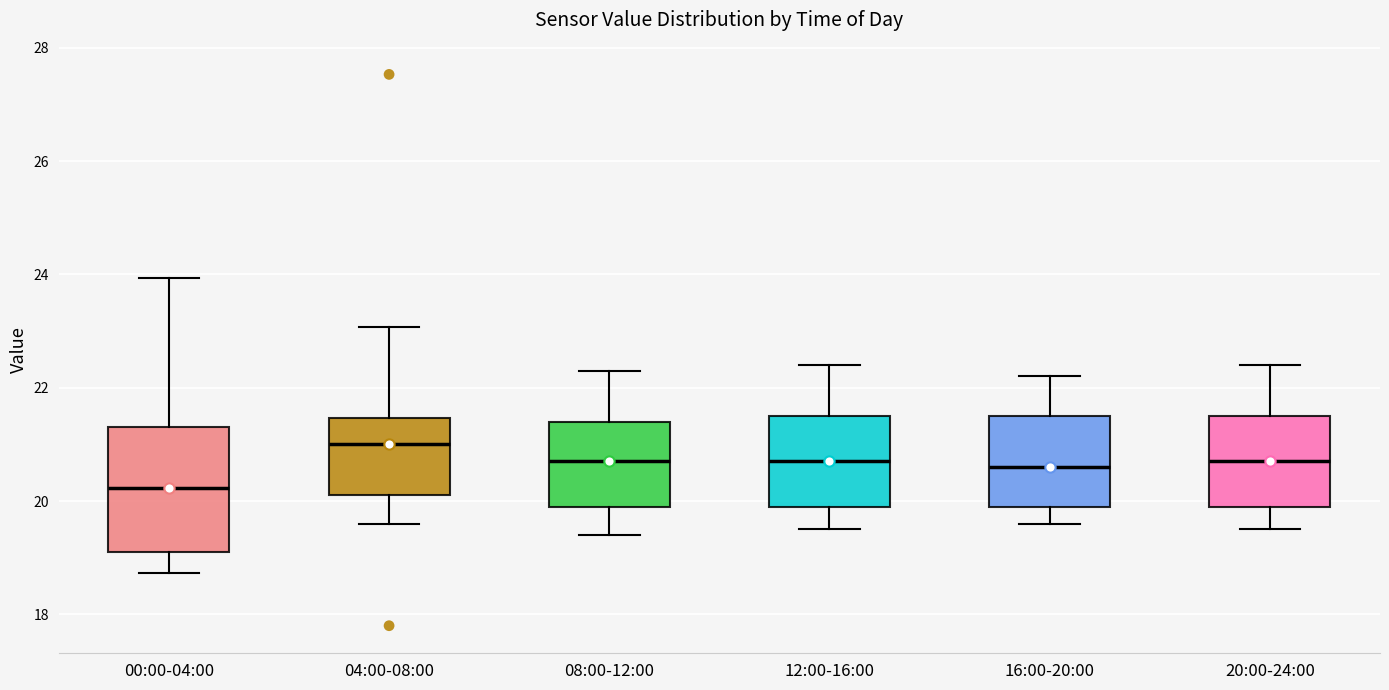

Which box is the tallest, from its lower edge to its upper edge?

00:00-04:00